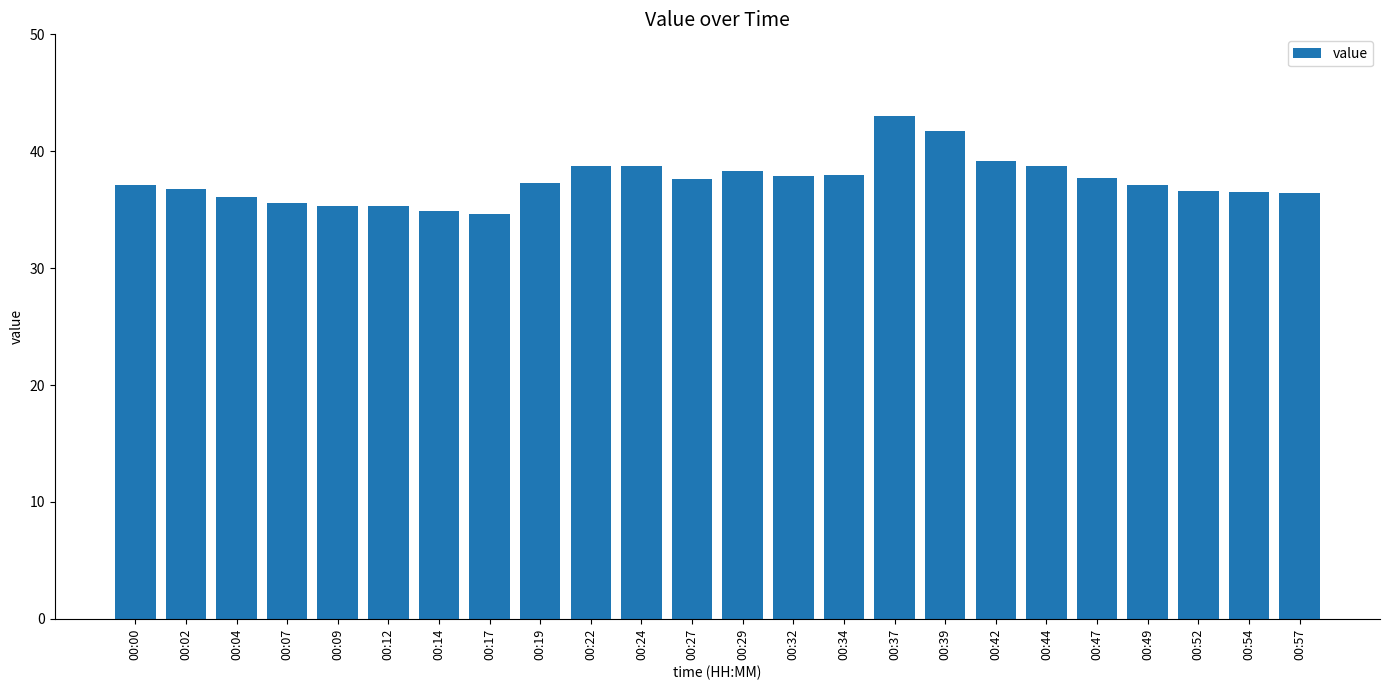

What is the value of the 13th bar from the left?

38.3